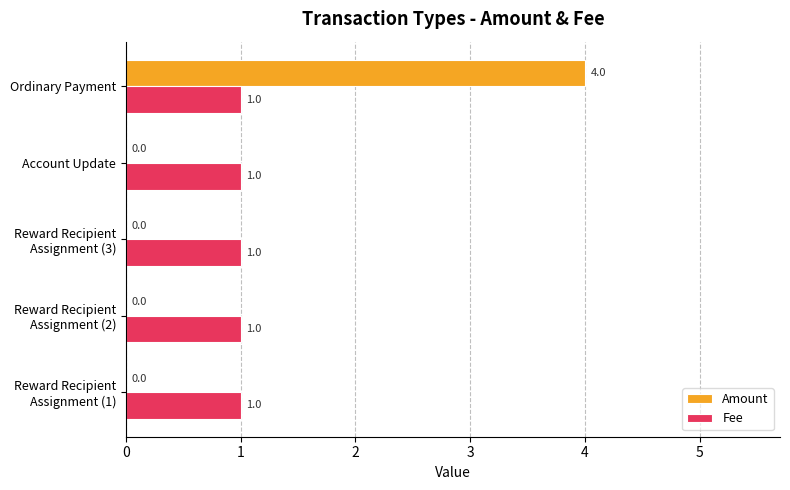

Count the number of categories in the chart.

5